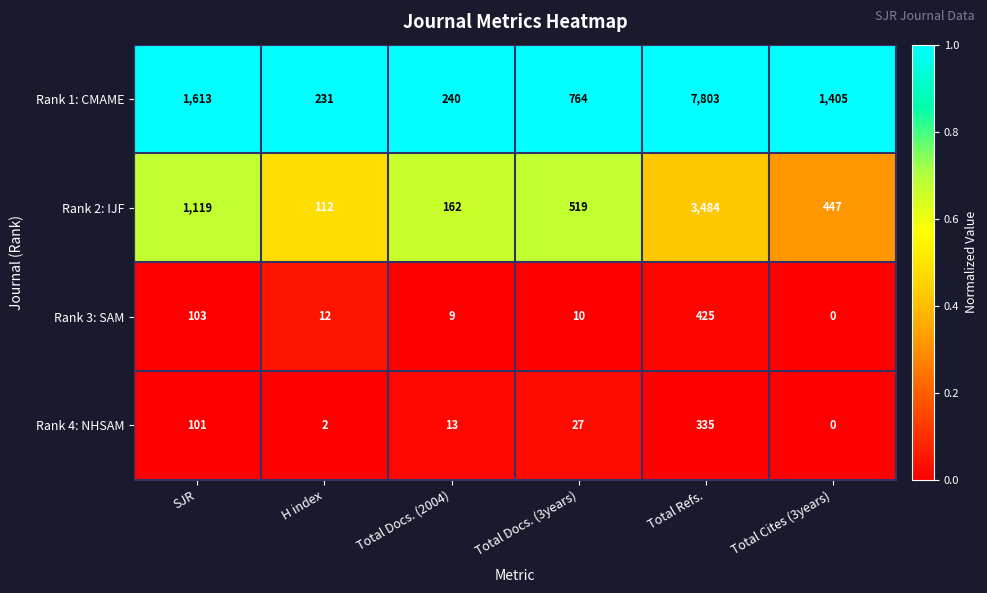

List the labels in order of Rank 2: IJF value, largest first.

Total Refs., SJR, Total Docs. (3years), Total Cites (3years), Total Docs. (2004), H index